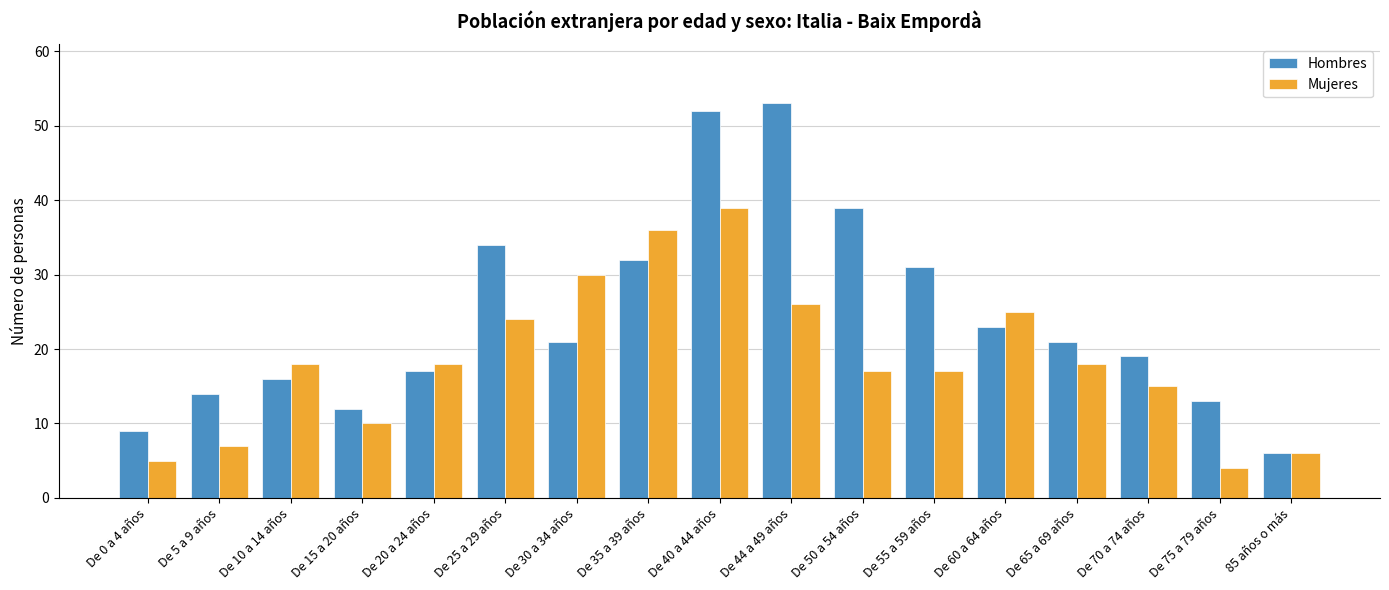

The Hombres series shows 12 at De 15 a 20 años. True or false?

True